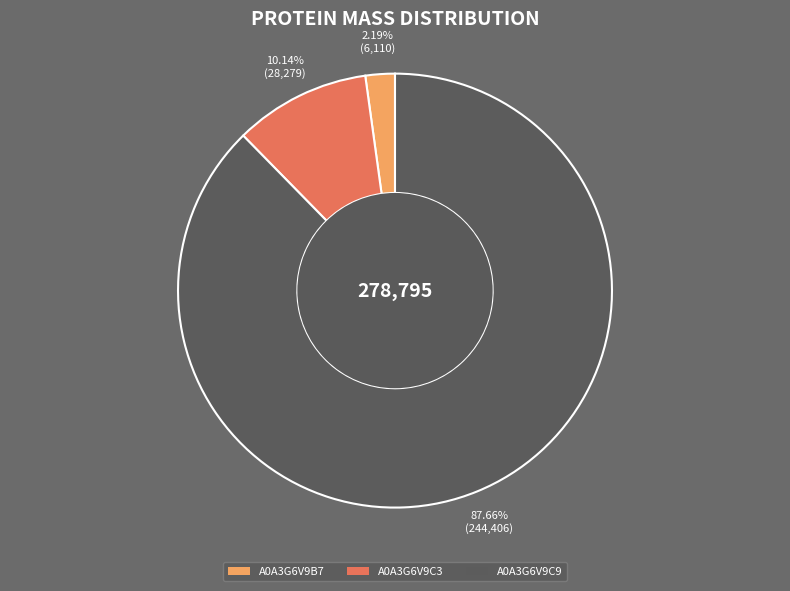

Is the sum of A0A3G6V9C9 and A0A3G6V9C3 greater than half?

Yes